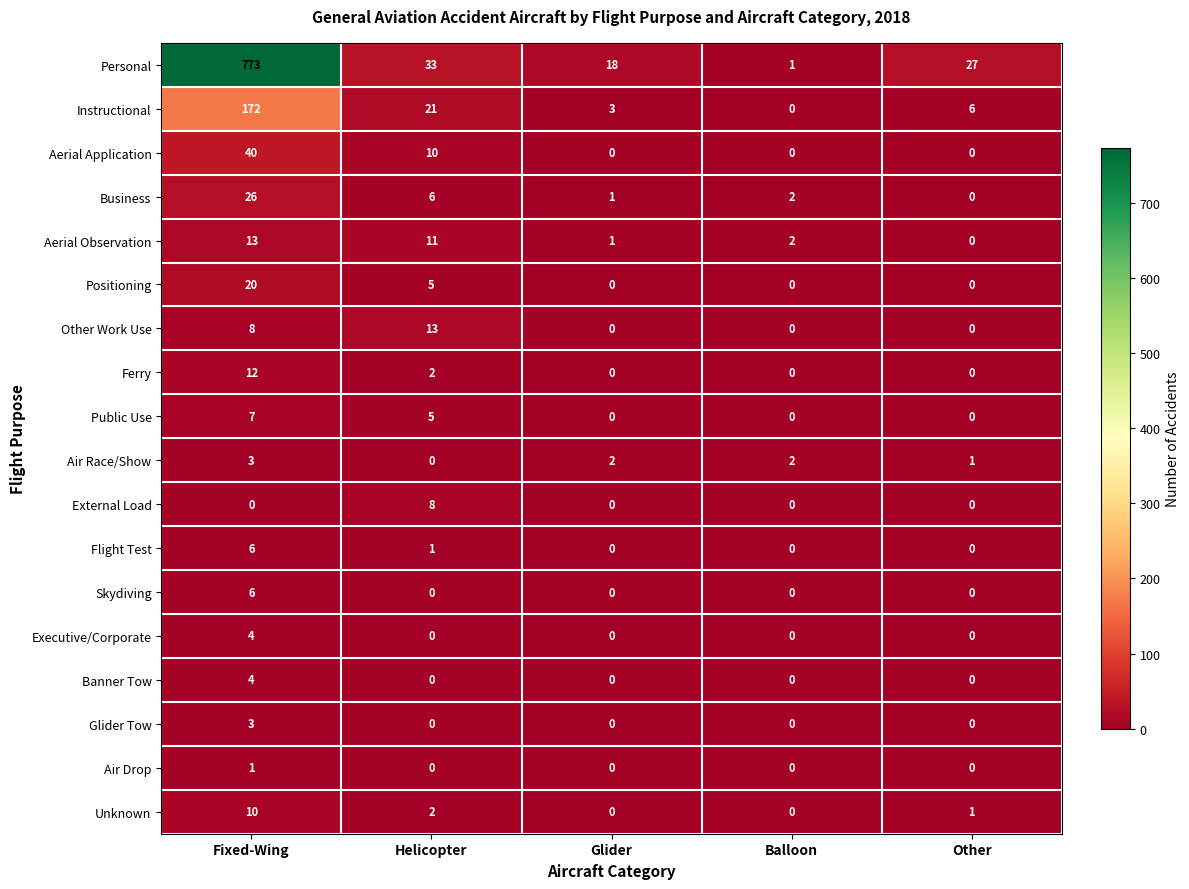

Between Balloon and Other, which series saw the biggest shift?

Personal